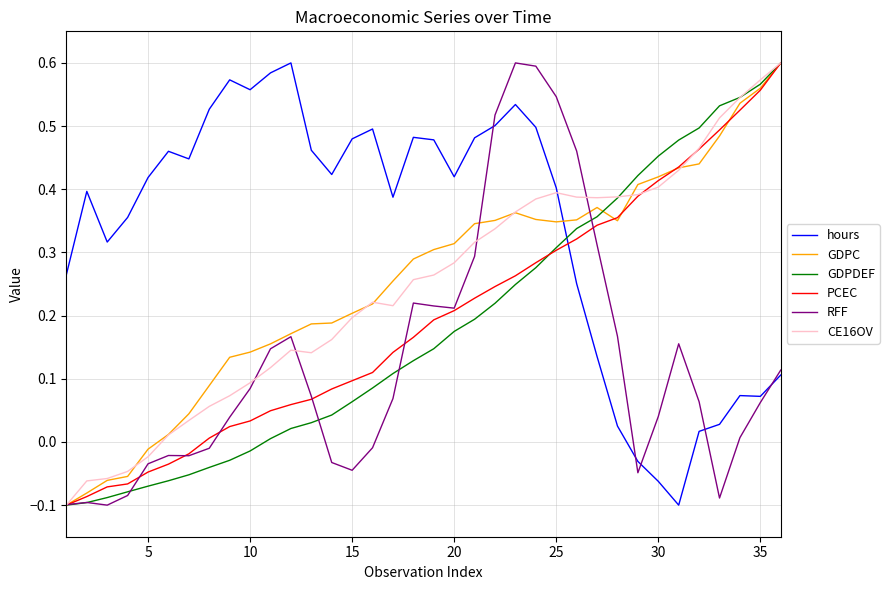

Which series has the largest total across all categories?

hours